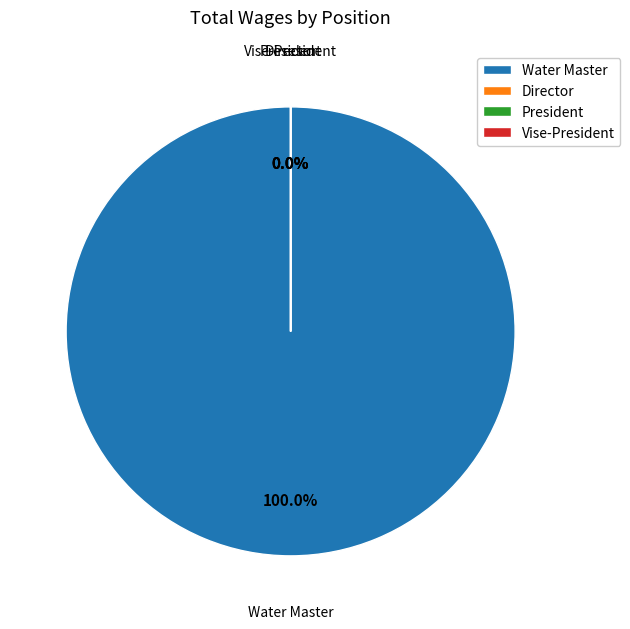

Is President the majority of the pie?

No